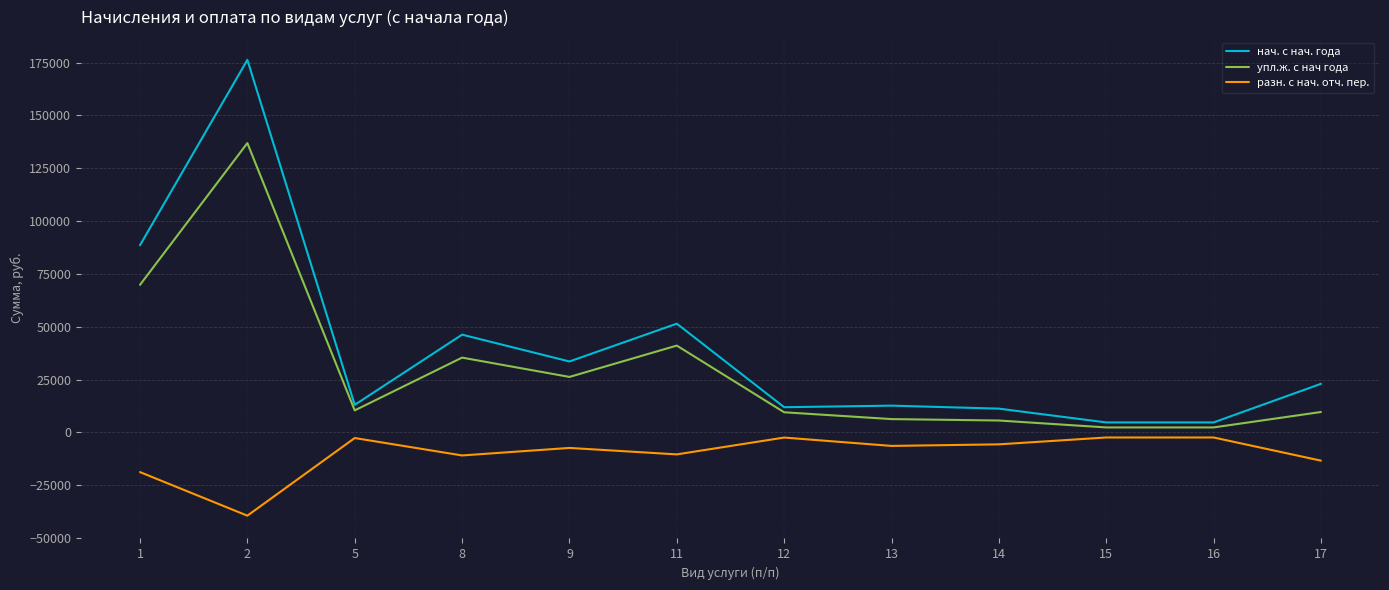

How many distinct data groups are displayed?

3